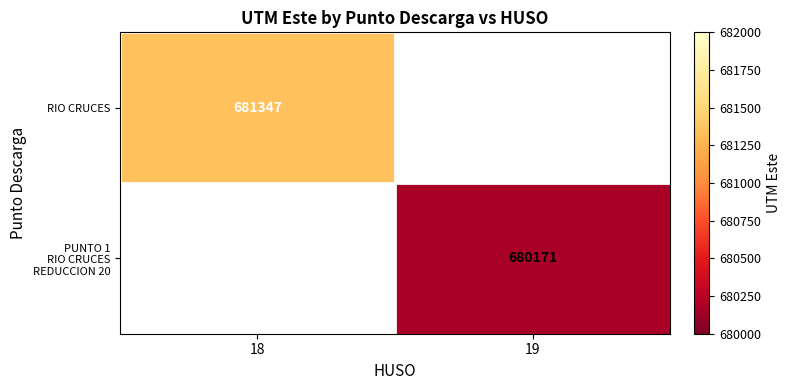

Is it true that RIO CRUCES equals 201470 at 18?

False